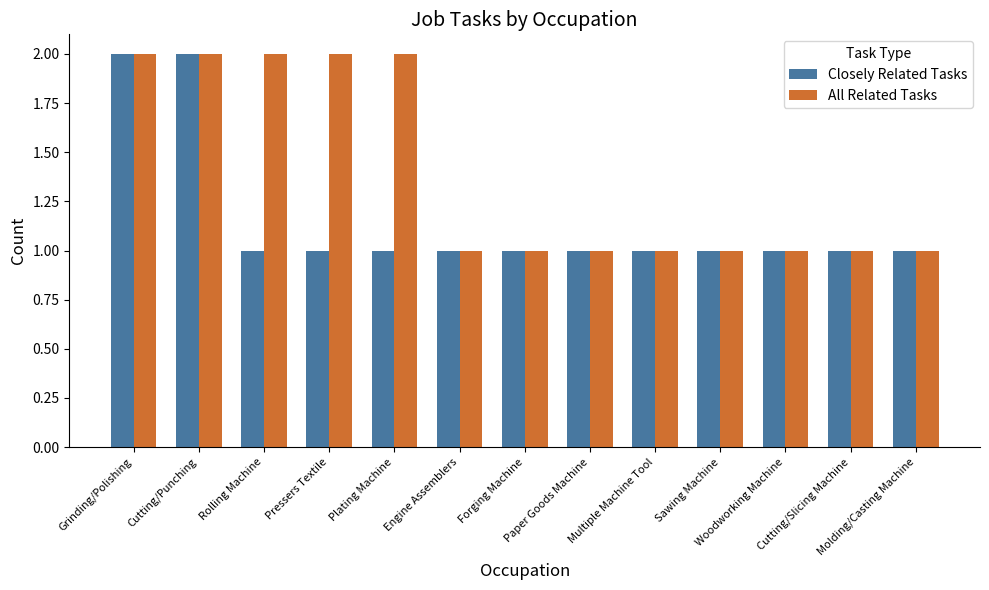

List the series in order of their overall mean, lowest first.

Closely Related Tasks, All Related Tasks